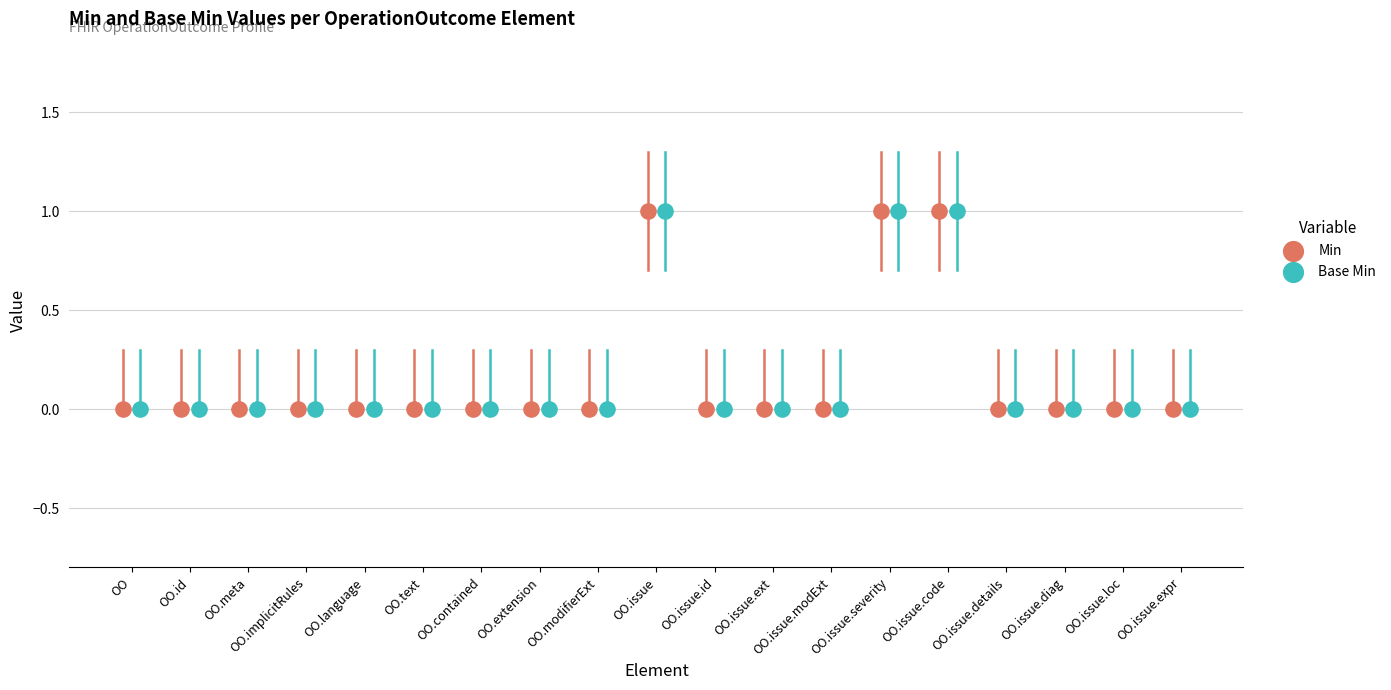

Which series reaches the minimum Y coordinate?

Min